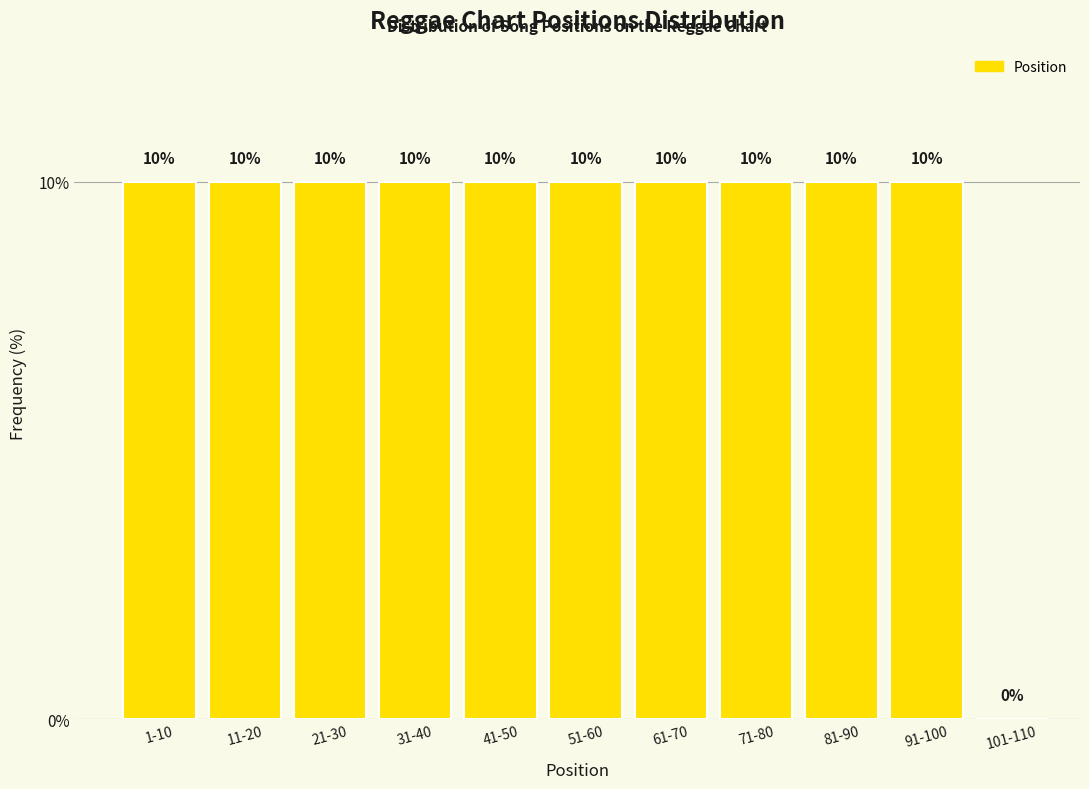

Reading left to right, transcribe all the data shown in this chart.

1-10=10	11-20=10	21-30=10	31-40=10	41-50=10	51-60=10	61-70=10	71-80=10	81-90=10	91-100=10	101-110=0